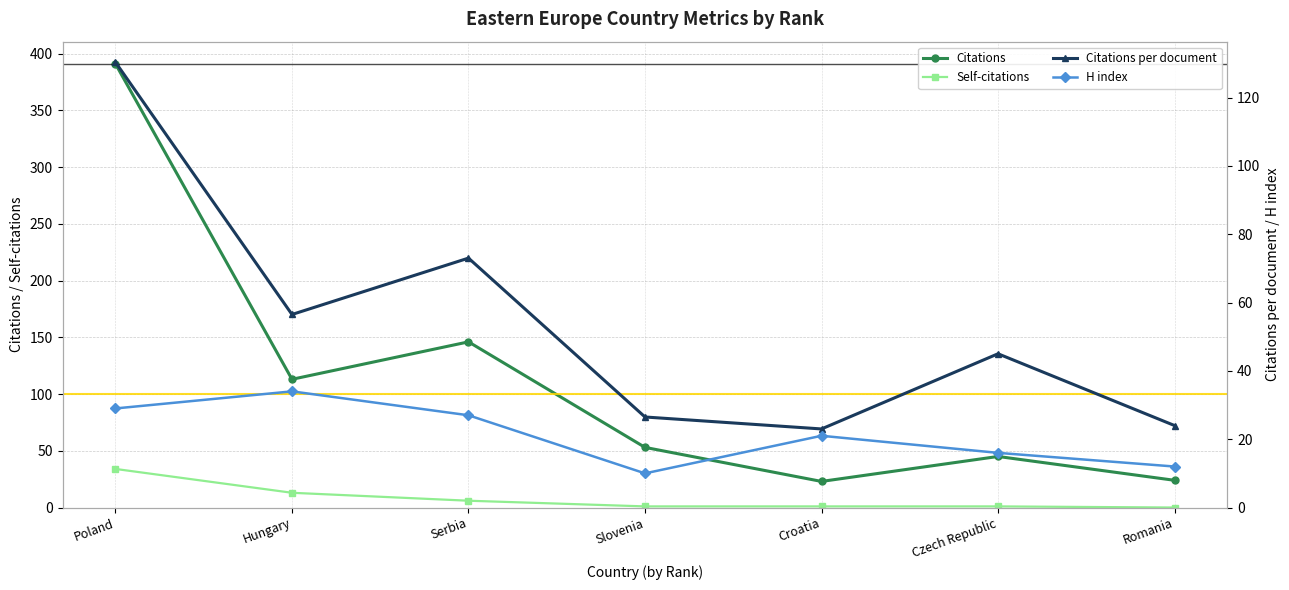

Is this an area chart (filled region under the line)?

No